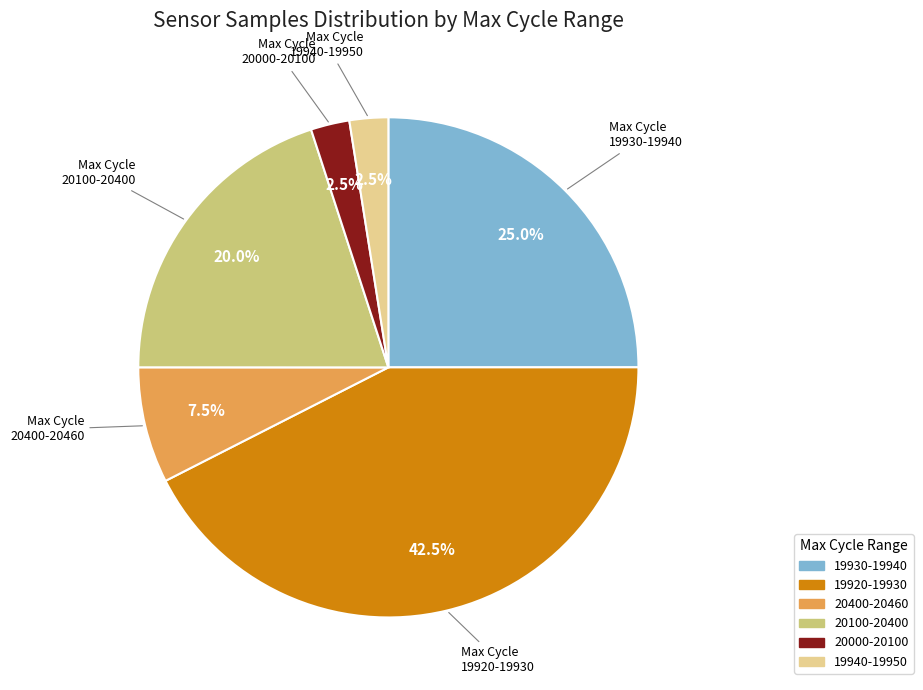

Is there a majority slice in this chart?

No